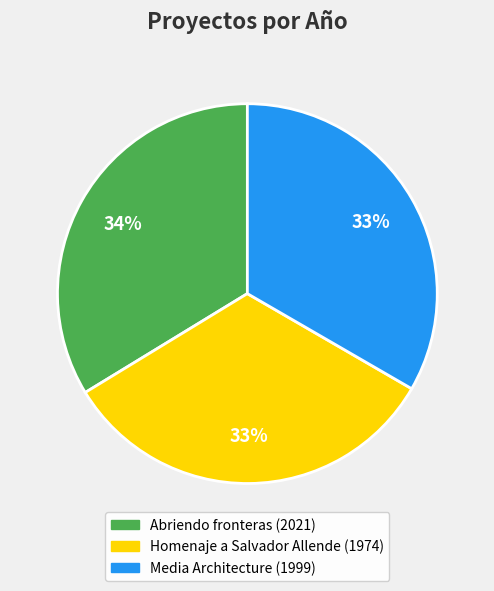

Is it true that Media Architecture is 47% of the pie?

False